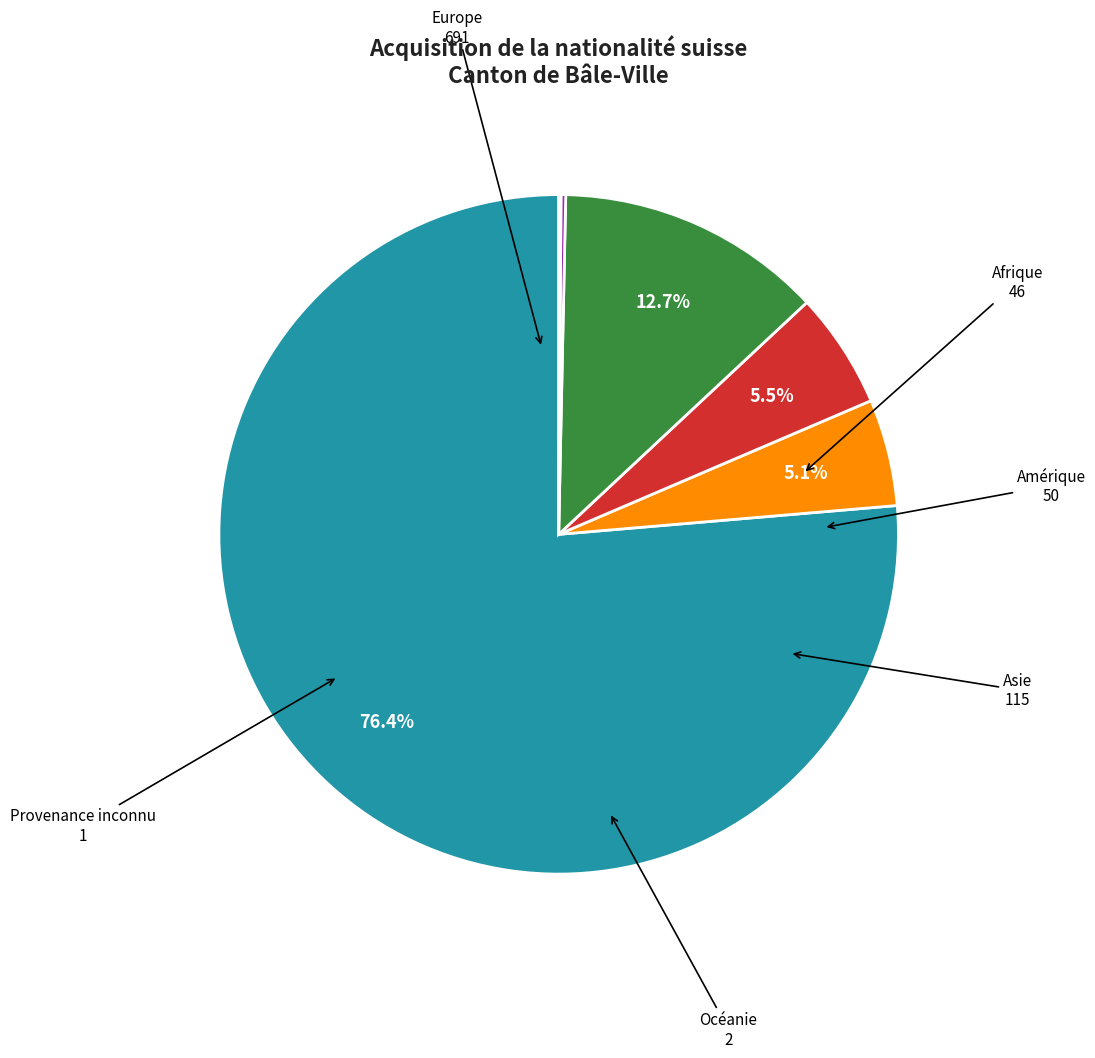

Is there any slice that represents more than half of the pie?

Yes